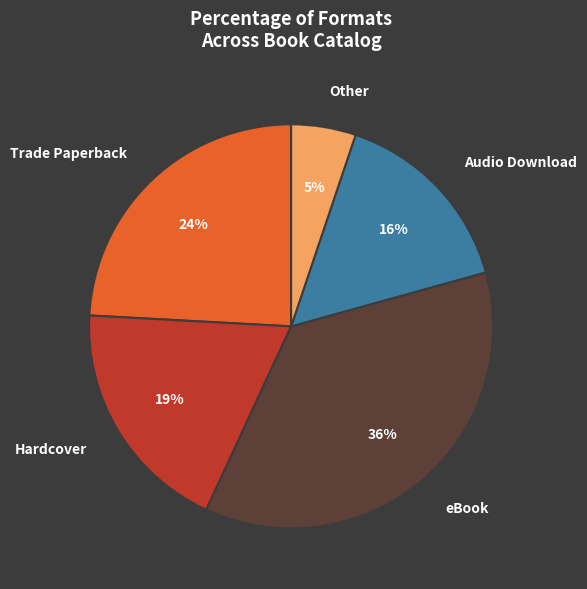

How many segments does this pie chart have?

5